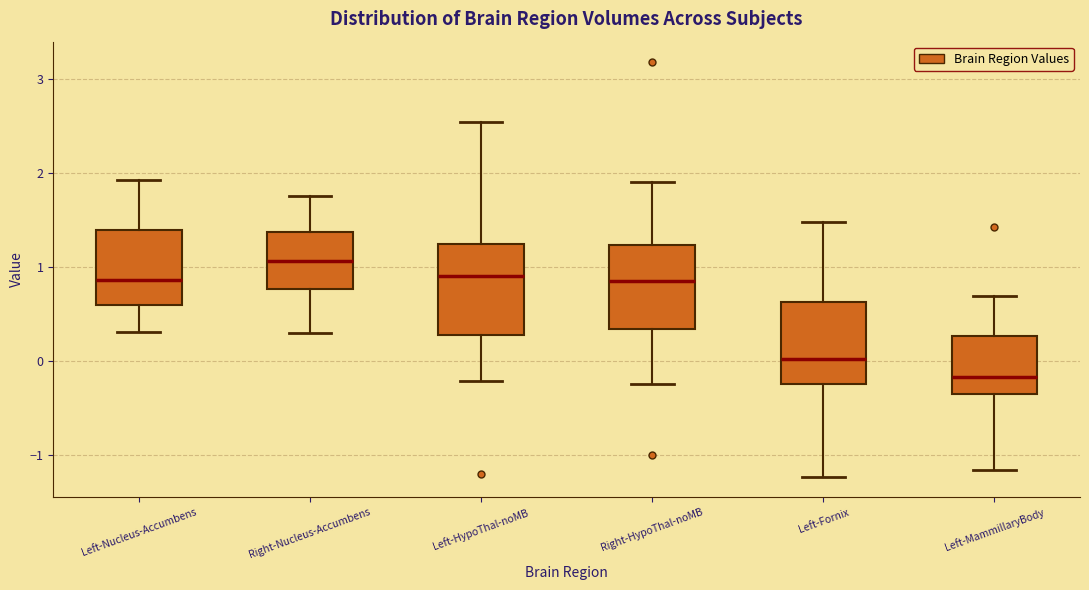

Reading left to right, transcribe this box plot: for each box, give where its median line is, the range the box spans, and where its two whiskers end, as read against the y-axis. The values are not printed on the chart, so give them approximately, as read against the axis.

Left-Nucleus-Accumbens: median 0.9, box 0.6 to 1.4, whiskers 0.3 to 1.9
Right-Nucleus-Accumbens: median 1.1, box 0.8 to 1.4, whiskers 0.3 to 1.8
Left-HypoThal-noMB: median 0.9, box 0.3 to 1.2, whiskers -0.2 to 2.5
Right-HypoThal-noMB: median 0.8, box 0.3 to 1.2, whiskers -0.2 to 1.9
Left-Fornix: median 0.0, box -0.2 to 0.6, whiskers -1.2 to 1.5
Left-MammillaryBody: median -0.2, box -0.3 to 0.3, whiskers -1.2 to 0.7